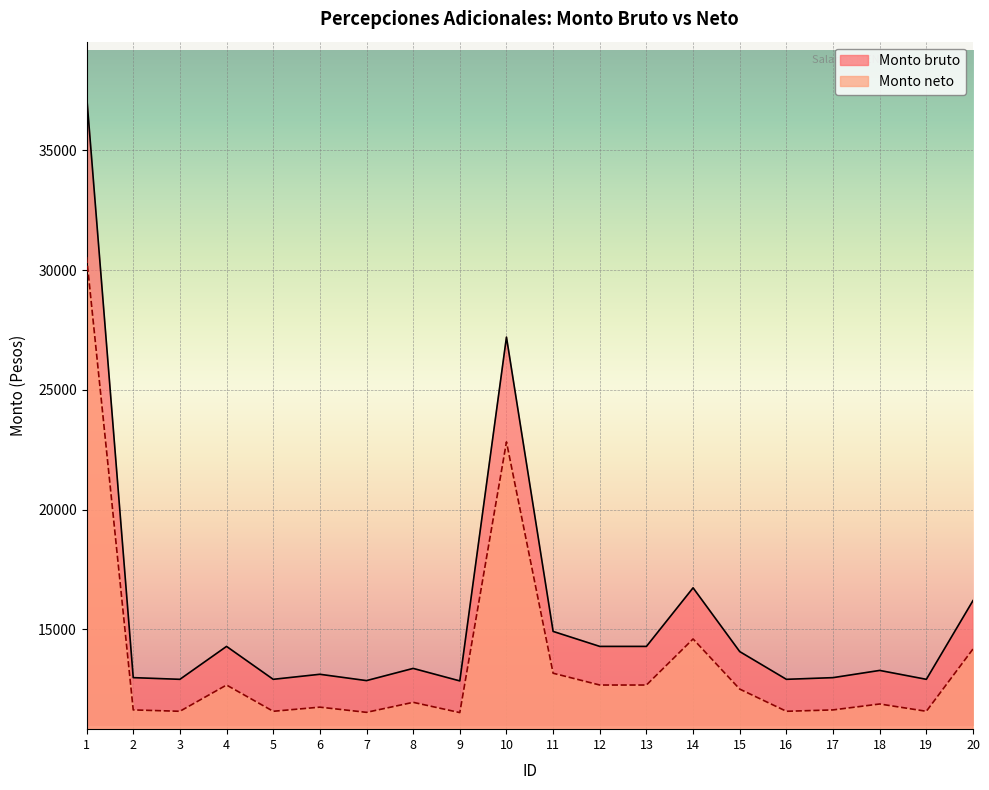

Reading left to right, what are all the values shown in this chart?

Monto bruto: 37299.9	12990.3	12919.9	14294.0	12919.9	13130.5	12866.4	13375.6	12853.7	27204.9	14919.9	14294.0	14294.0	16739.0	14077.2	12919.9	12990.3	13291.3	12919.9	16207.0
Monto neto: 30551.1	11643.2	11585.5	12682.0	11585.5	11758.3	11541.6	11959.5	11531.2	22830.4	13174.2	12682.0	12682.0	14604.7	12511.5	11585.5	11643.2	11890.3	11585.5	14186.4